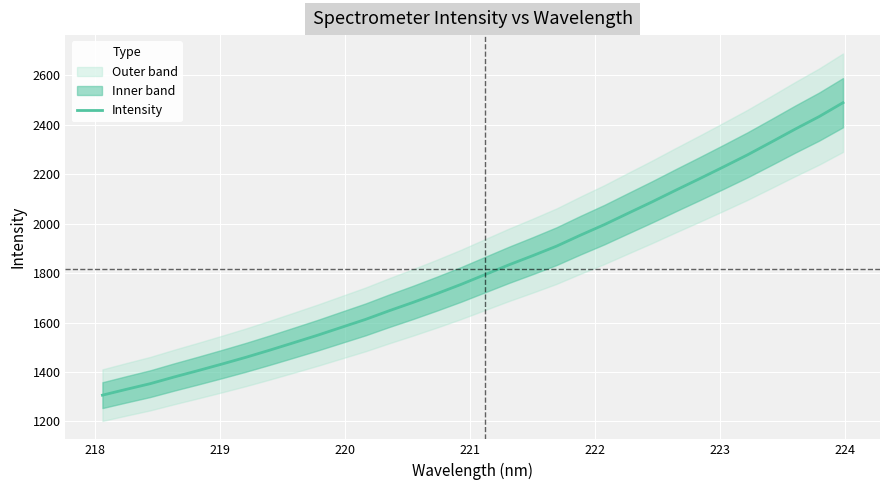

What is the minimum value for Intensity?

1306.0